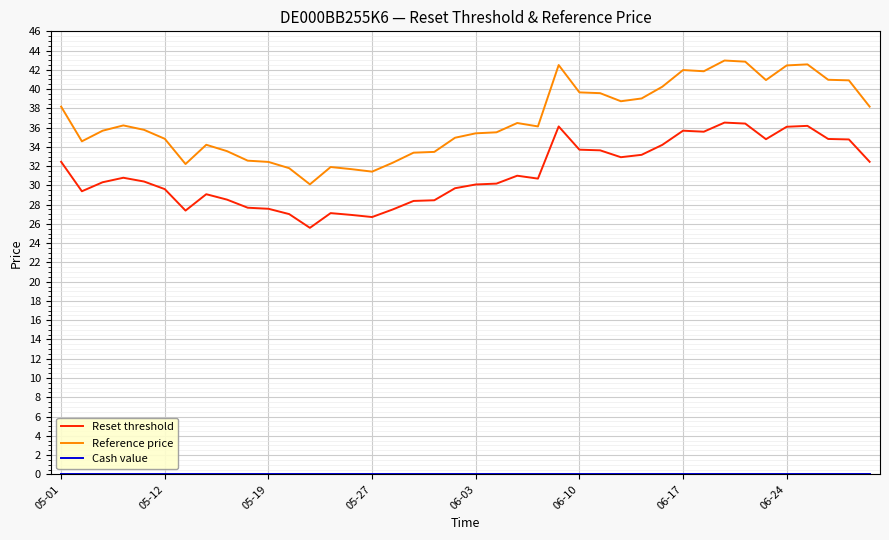

Which series has the largest total across all categories?

Reference price